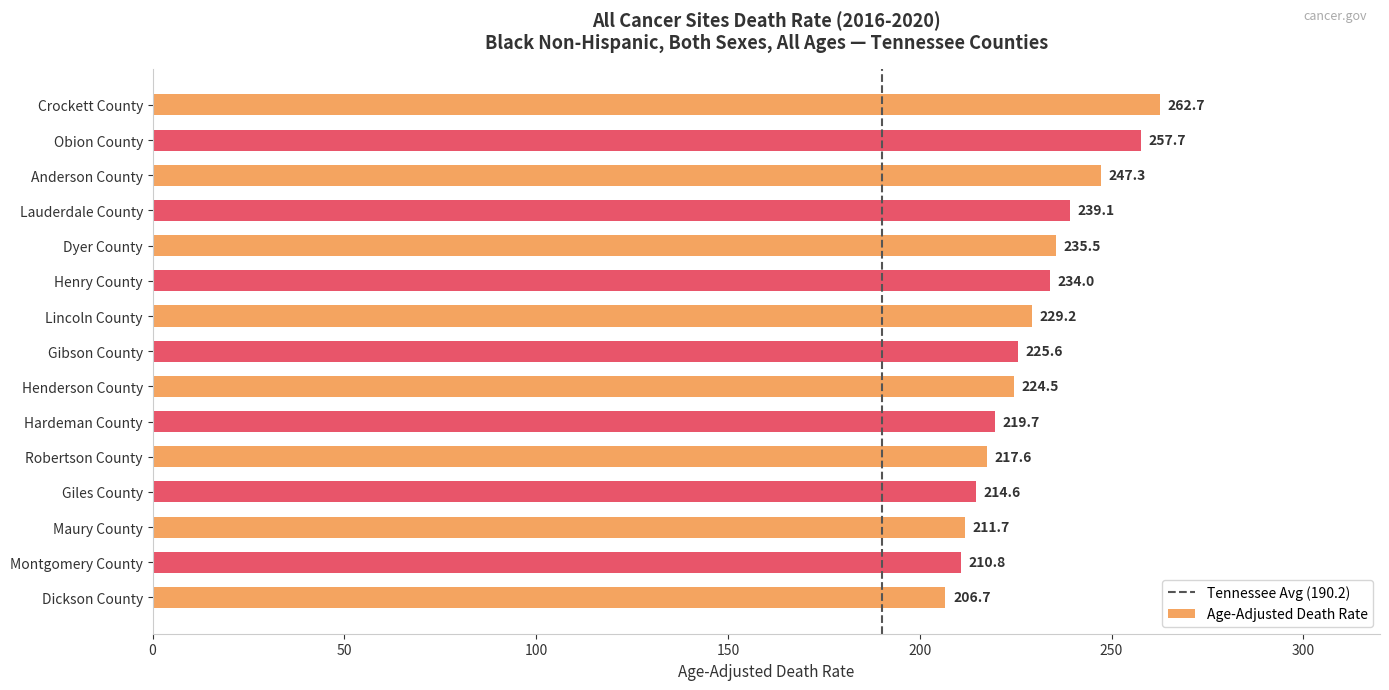

Rank the categories by value from lowest to highest.

Dickson County, Montgomery County, Maury County, Giles County, Robertson County, Hardeman County, Henderson County, Gibson County, Lincoln County, Henry County, Dyer County, Lauderdale County, Anderson County, Obion County, Crockett County